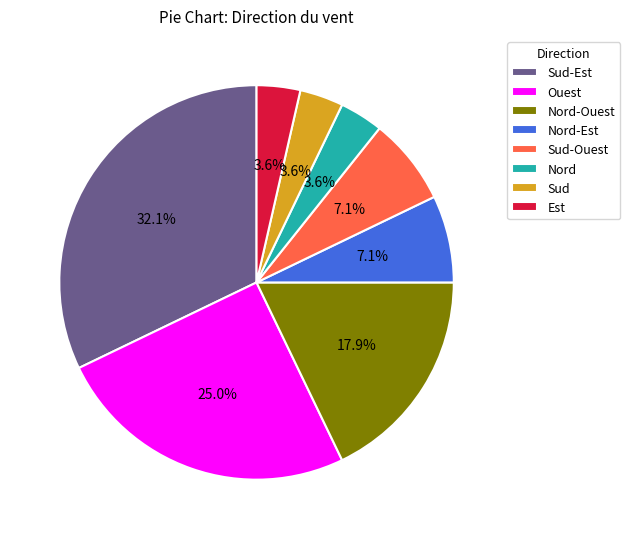

Which slice is the largest?

Sud-Est